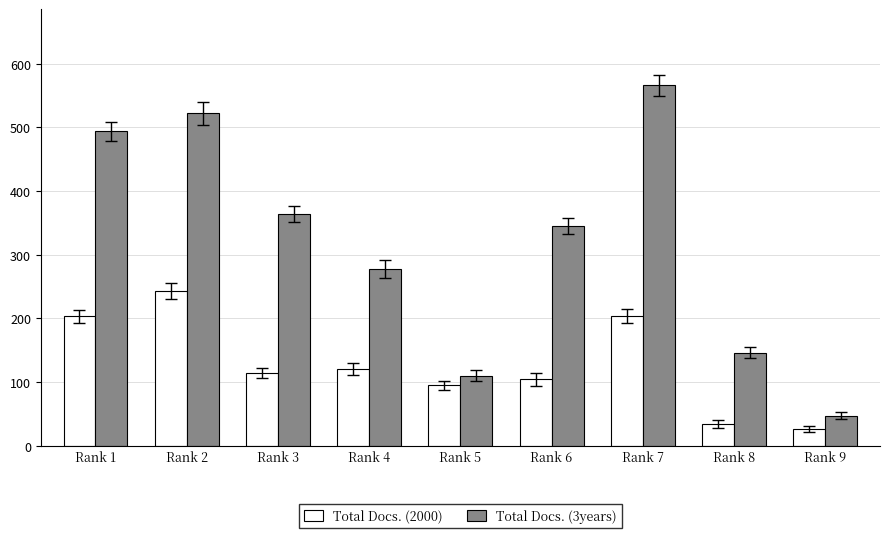

True or false: Total Docs. (2000) has a value of 79 at Rank 4.

False